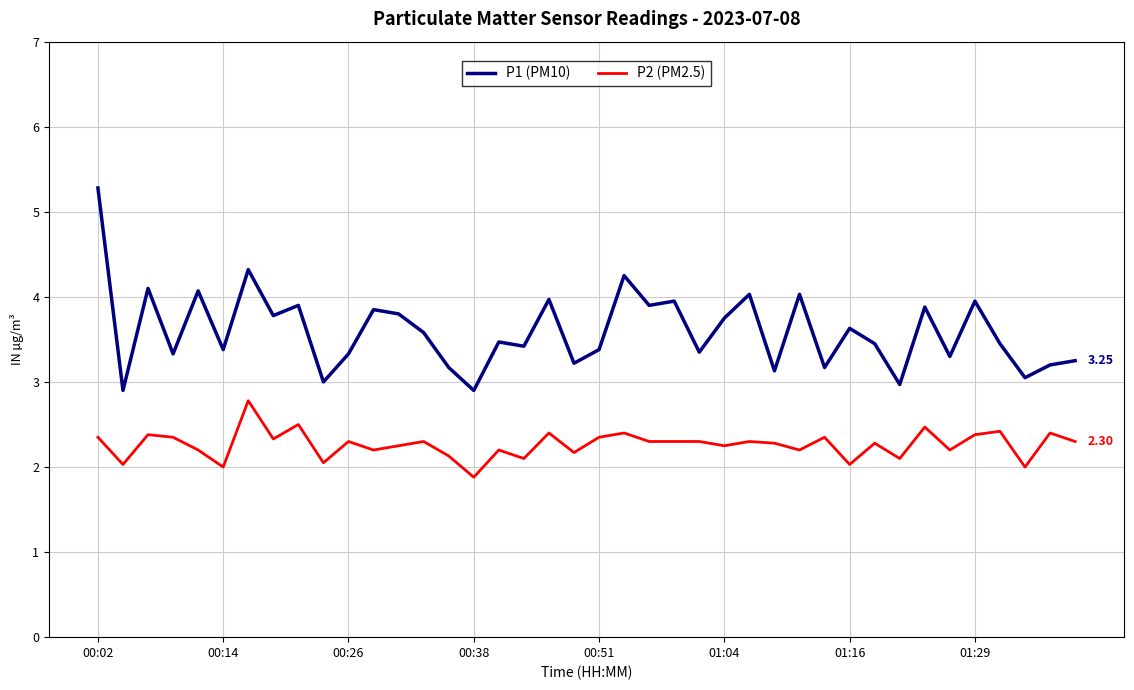

Which series has the widest spread of values?

P1 (PM10)